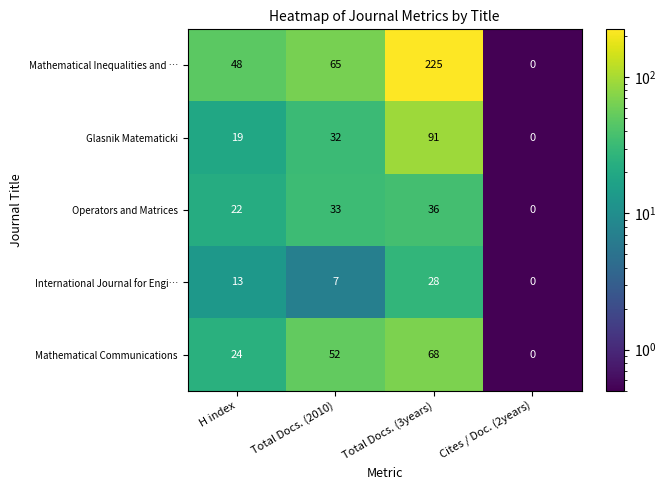

Reading left to right, list all the values displayed in this chart.

Mathematical Inequalities and …: 48	65	225	0
Glasnik Matematicki: 19	32	91	0
Operators and Matrices: 22	33	36	0
International Journal for Engi…: 13	7	28	0
Mathematical Communications: 24	52	68	0